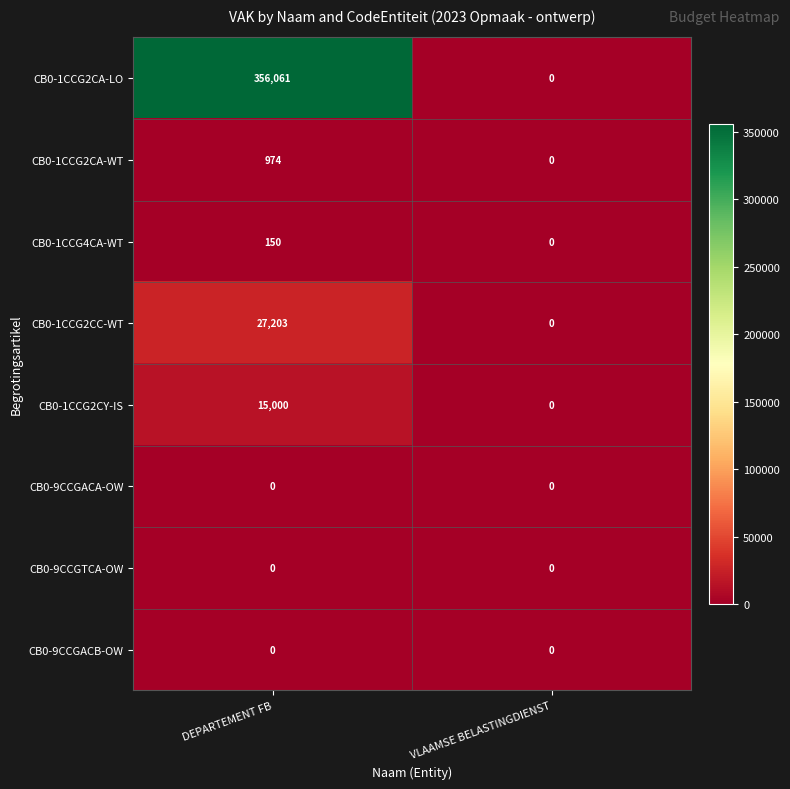

Reading right to left, transcribe all the data shown in this chart.

CB0-1CCG2CA-LO: VLAAMSE BELASTINGDIENST=0	DEPARTEMENT FB=356061
CB0-1CCG2CA-WT: VLAAMSE BELASTINGDIENST=0	DEPARTEMENT FB=974
CB0-1CCG4CA-WT: VLAAMSE BELASTINGDIENST=0	DEPARTEMENT FB=150
CB0-1CCG2CC-WT: VLAAMSE BELASTINGDIENST=0	DEPARTEMENT FB=27203
CB0-1CCG2CY-IS: VLAAMSE BELASTINGDIENST=0	DEPARTEMENT FB=15000
CB0-9CCGACA-OW: VLAAMSE BELASTINGDIENST=0	DEPARTEMENT FB=0
CB0-9CCGTCA-OW: VLAAMSE BELASTINGDIENST=0	DEPARTEMENT FB=0
CB0-9CCGACB-OW: VLAAMSE BELASTINGDIENST=0	DEPARTEMENT FB=0